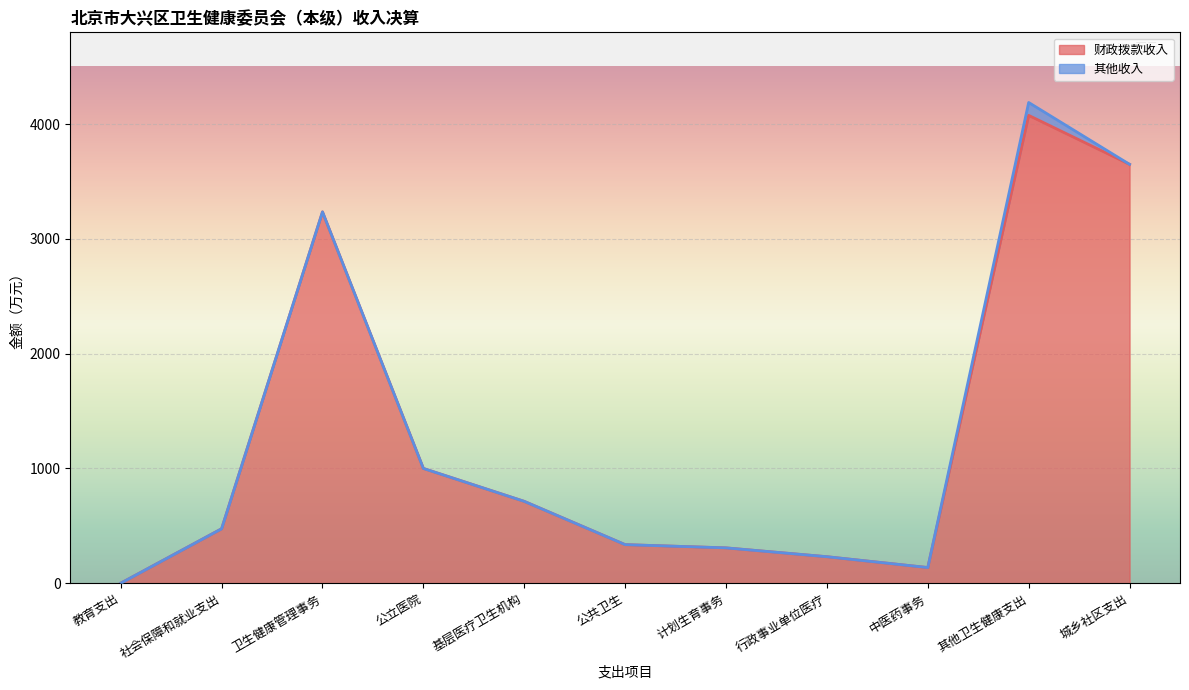

What position from the left is 计划生育事务?

7